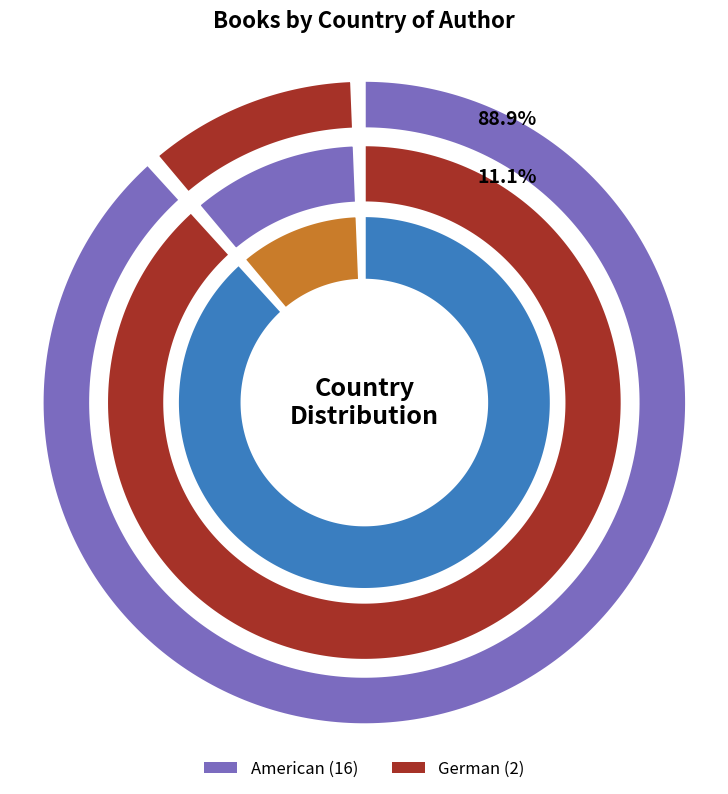

Rank the categories by value from lowest to highest.

German, American